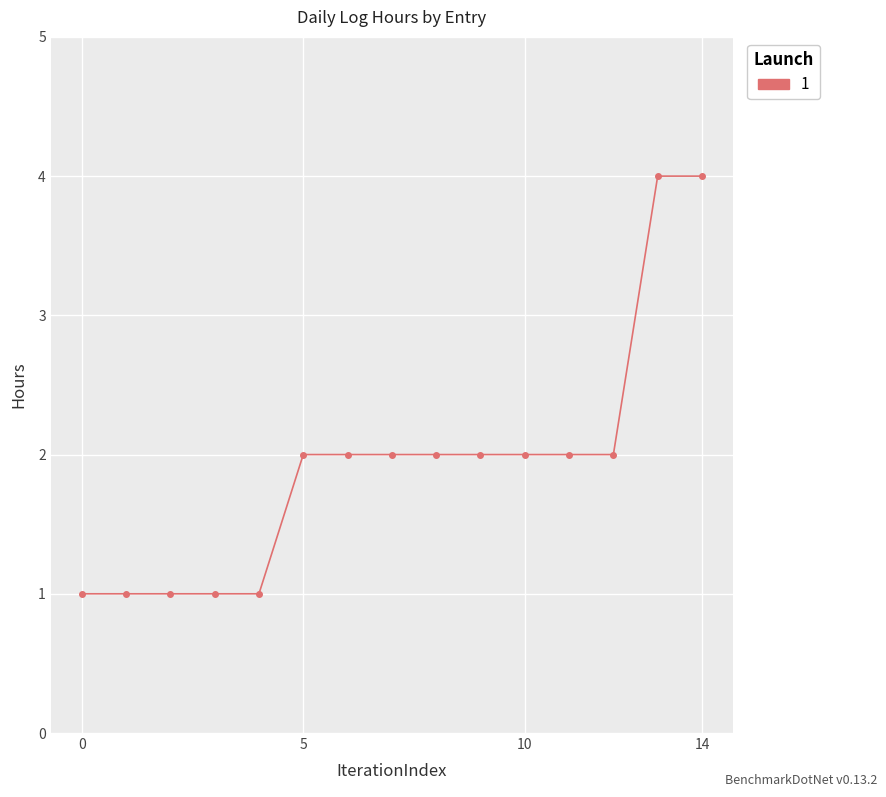

Reading right to left, what are all the values shown in this chart?

4	4	2	2	2	2	2	2	2	2	1	1	1	1	1